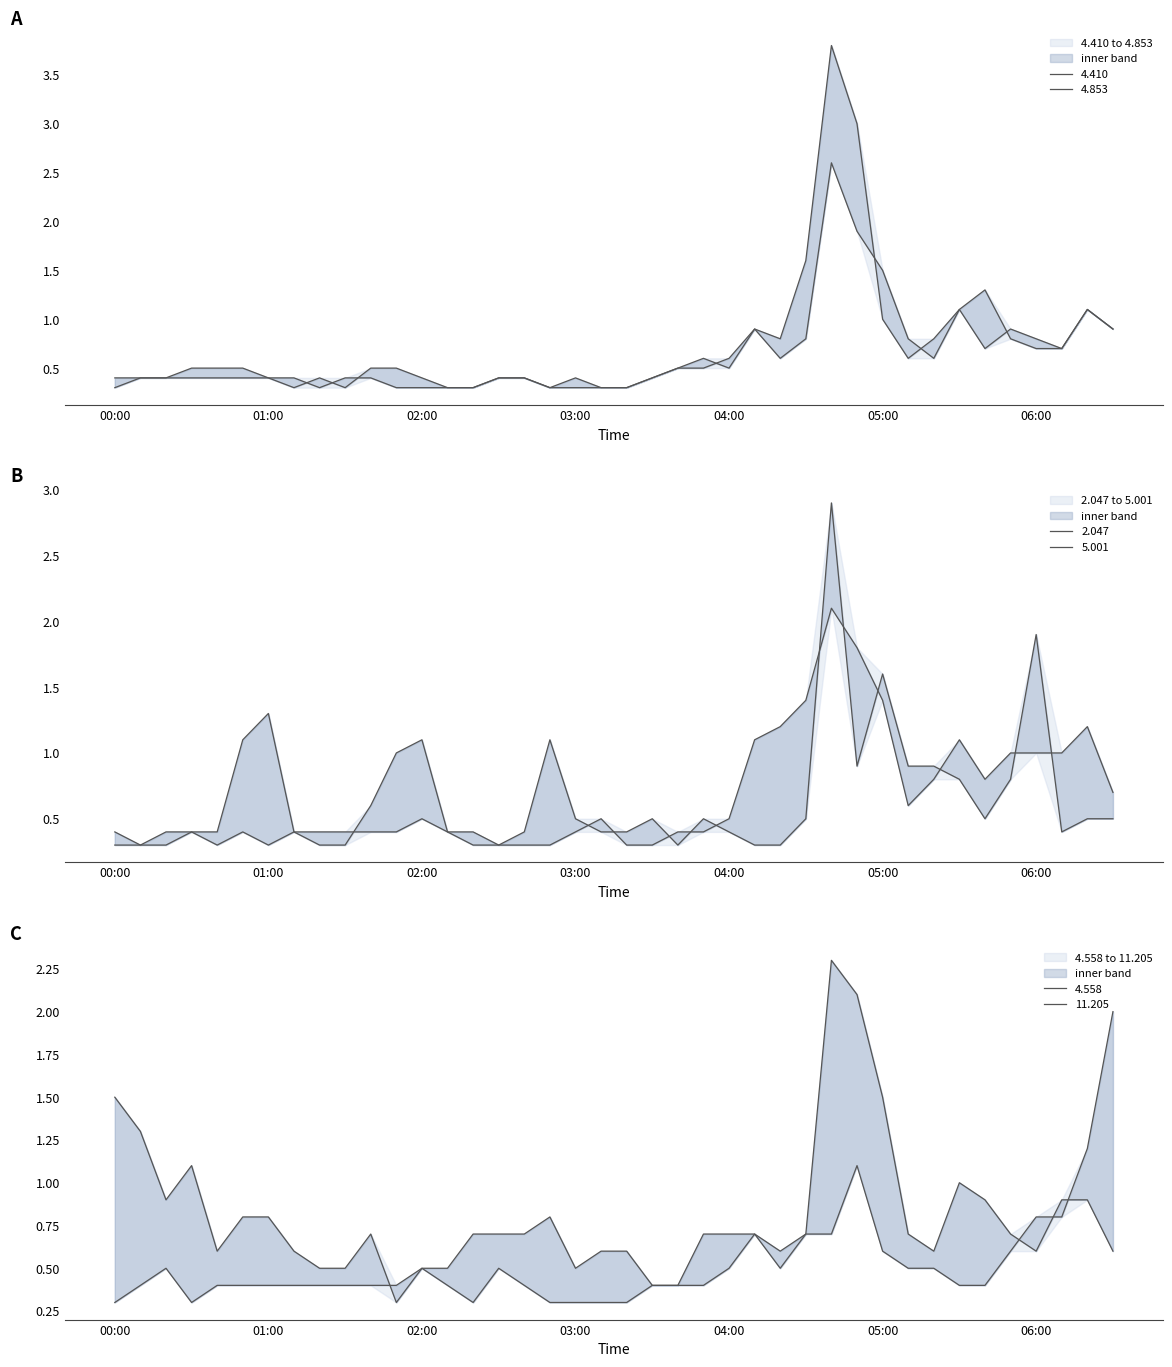

The 2.047 series shows 0.5 at 05:00. True or false?

False